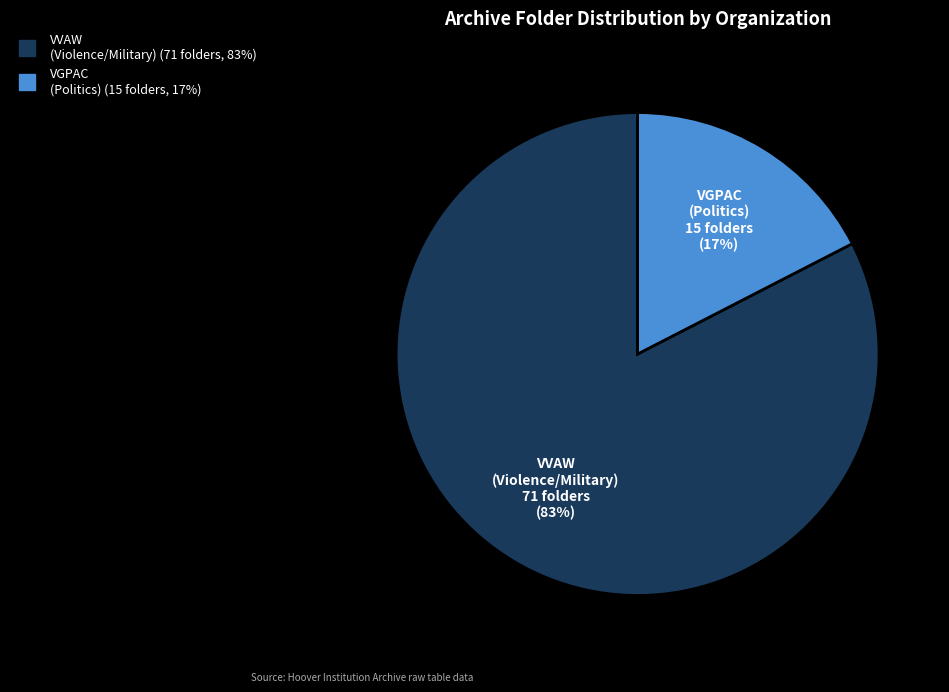

Count the number of slices in the pie.

2